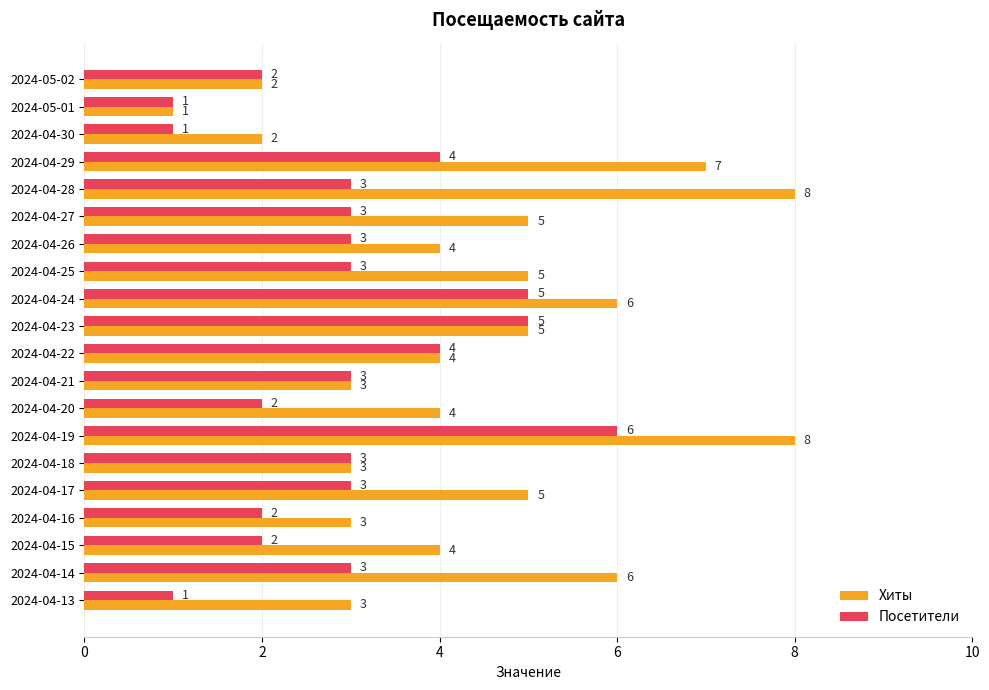

Which series has the largest range (max minus min)?

Хиты